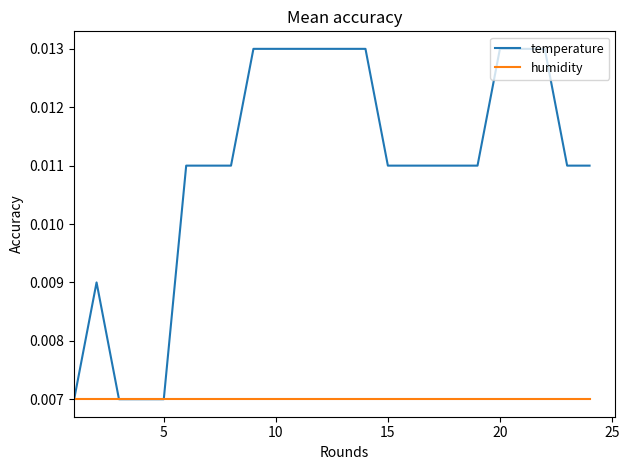

Which series has the widest spread of values?

temperature